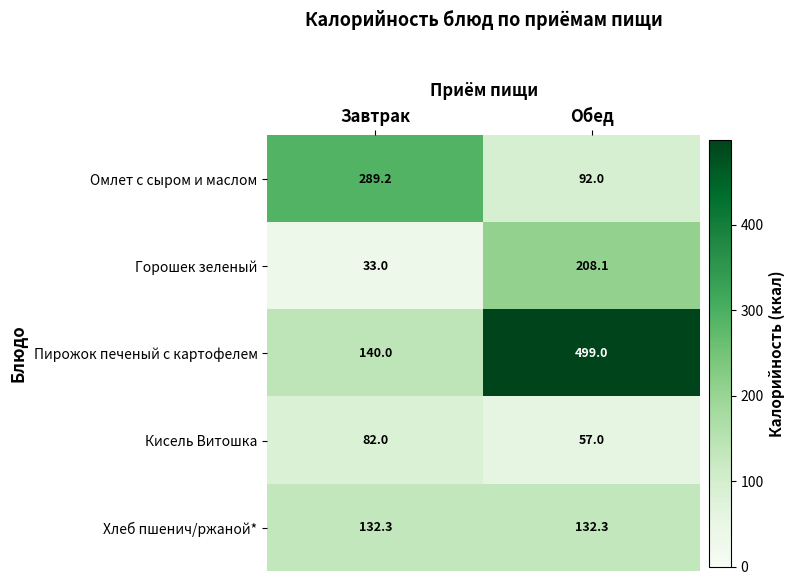

Read the Горошек зеленый value at Обед.

208.1